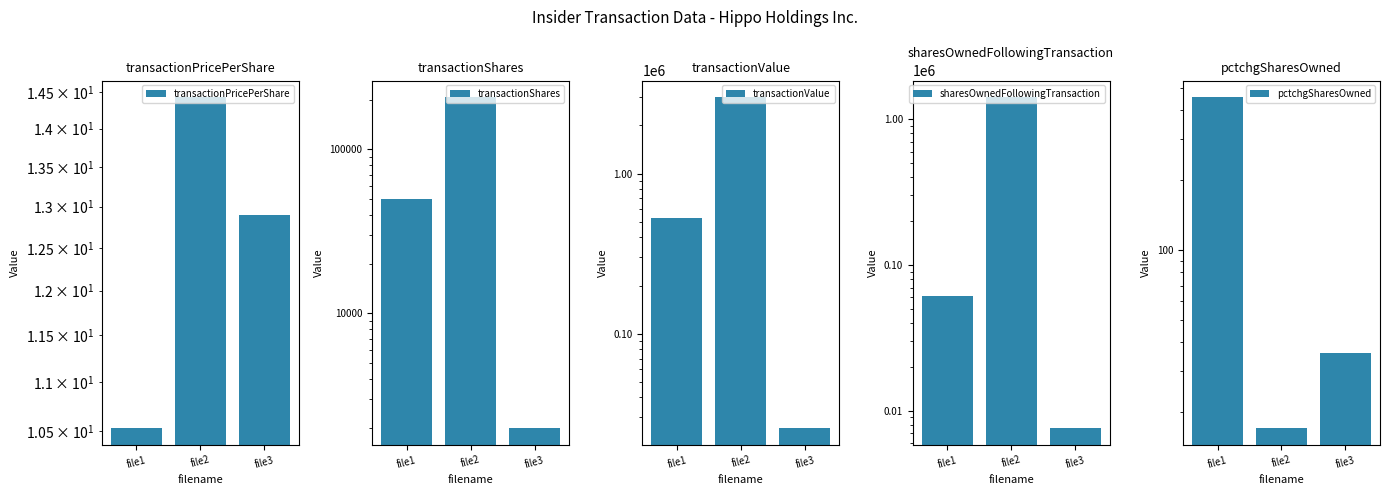

Count the transactionShares values in the range 1985 to 208531.

3